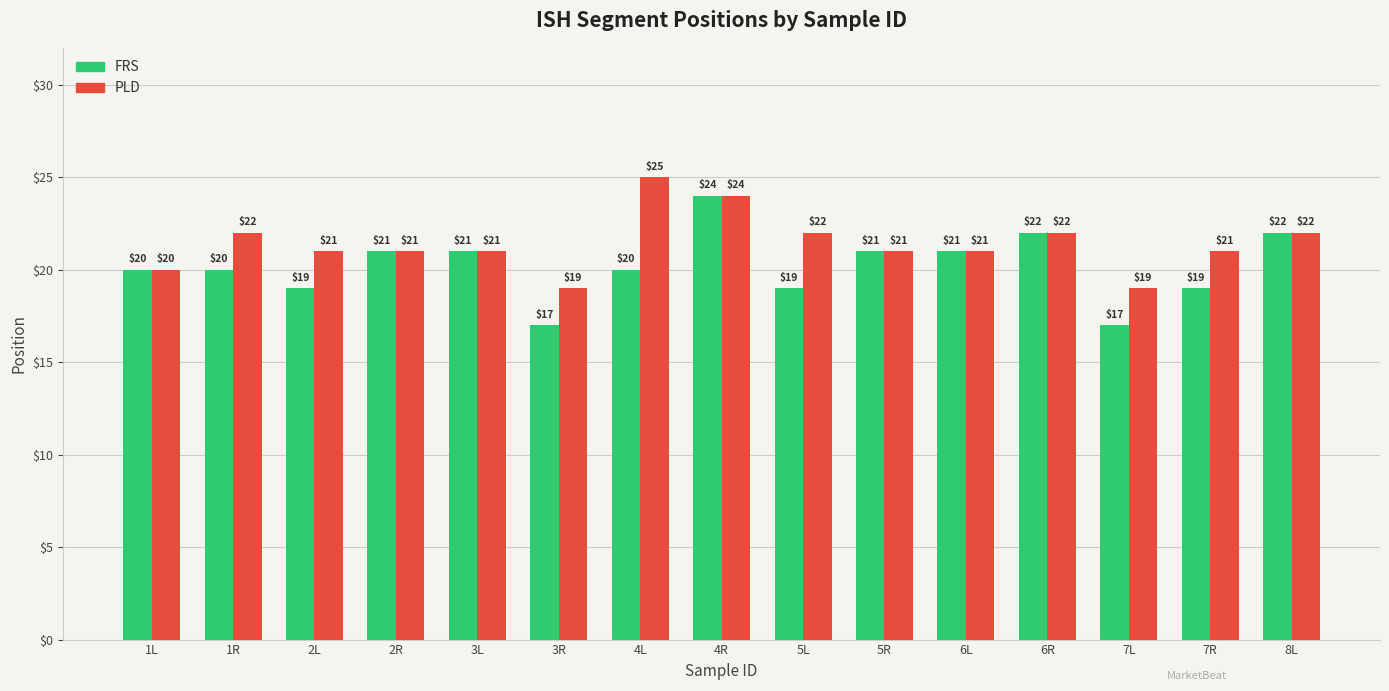

What is the difference between the highest and lowest values at 4L?

5